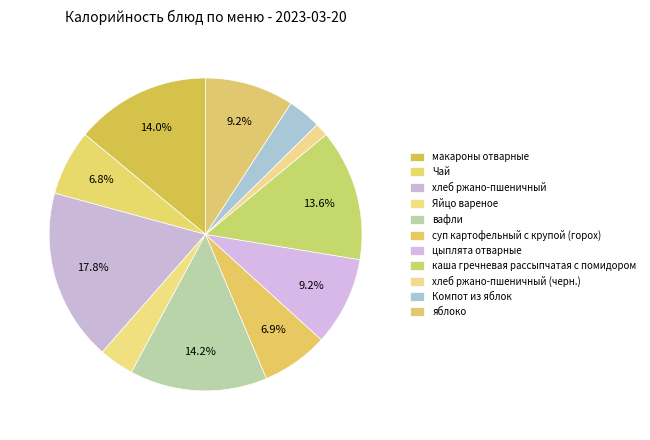

Combined, do каша гречневая рассыпчатая с помидором and макароны отварные account for over 50%?

No